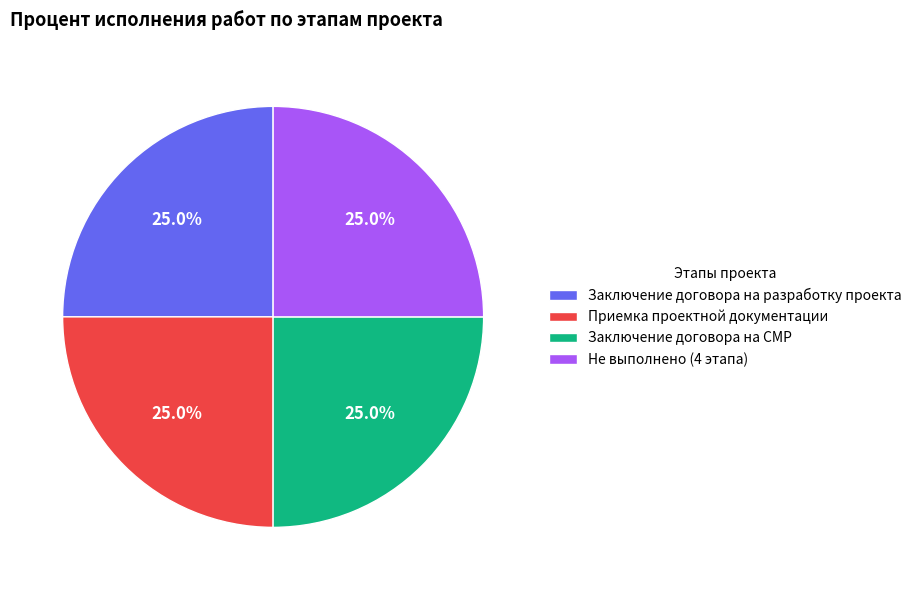

How many slices are in this pie chart?

4